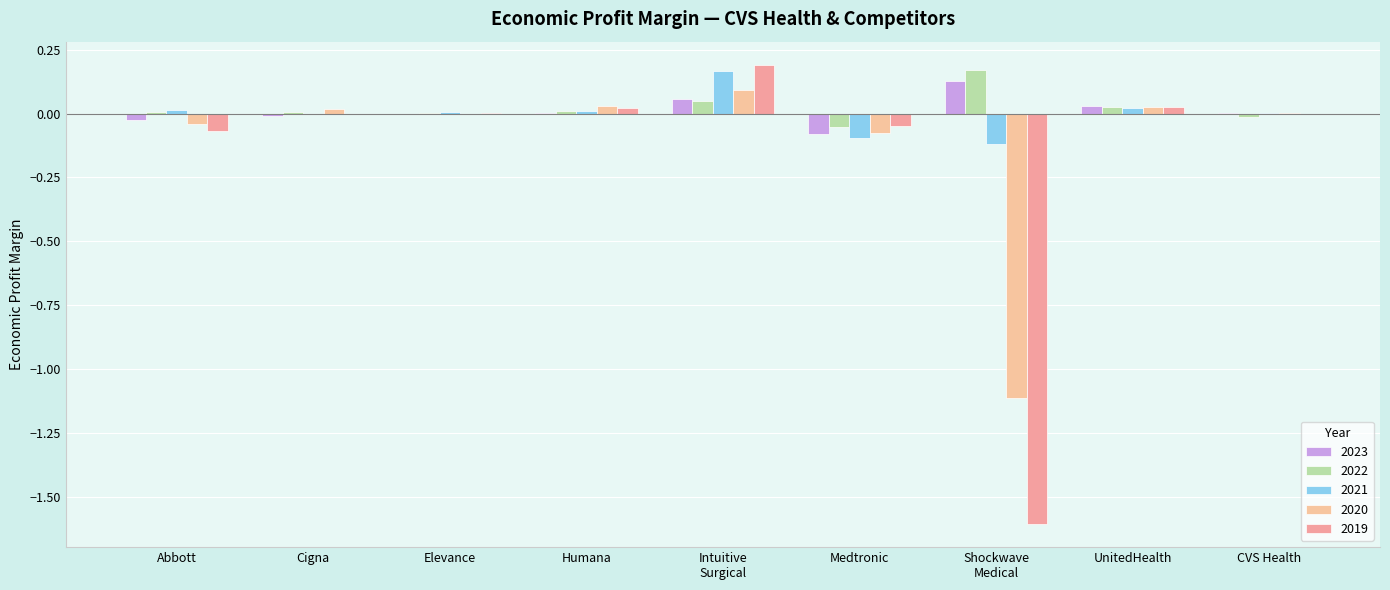

Reading right to left, extract all data points from this chart.

2023: 0.0	0.0	0.1	-0.1	0.1	0.0	-0.0	-0.0	-0.0
2022: -0.0	0.0	0.2	-0.1	0.0	0.0	0.0	0.0	0.0
2021: 0.0	0.0	-0.1	-0.1	0.2	0.0	0.0	-0.0	0.0
2020: 0.0	0.0	-1.1	-0.1	0.1	0.0	-0.0	0.0	-0.0
2019: -0.0	0.0	-1.6	-0.0	0.2	0.0	0.0	-0.0	-0.1